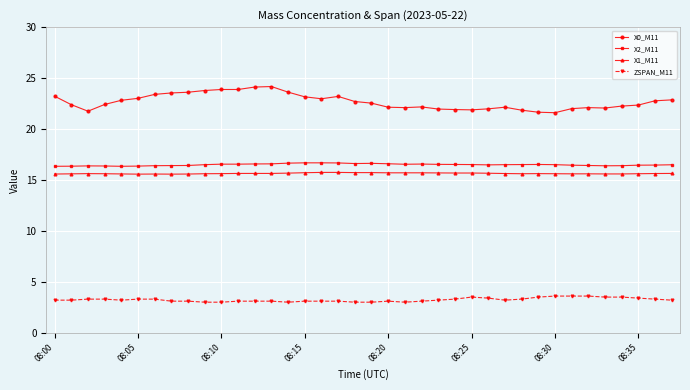

True or false: X1_M11 has more than 0 interior local peaks.

True